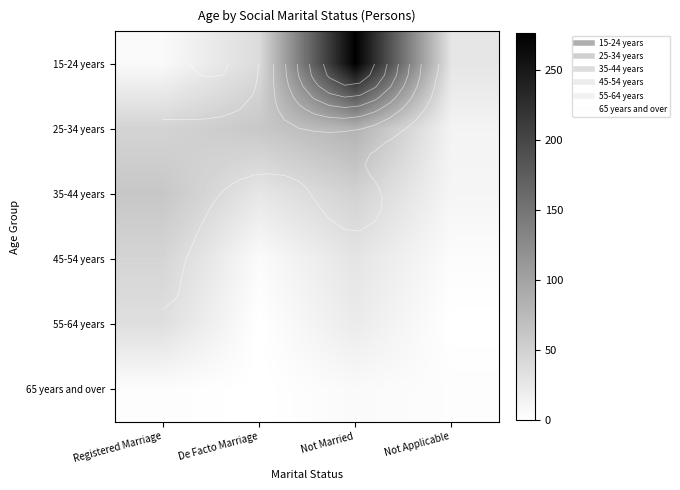

Which series has the largest total across all categories?

15-24 years